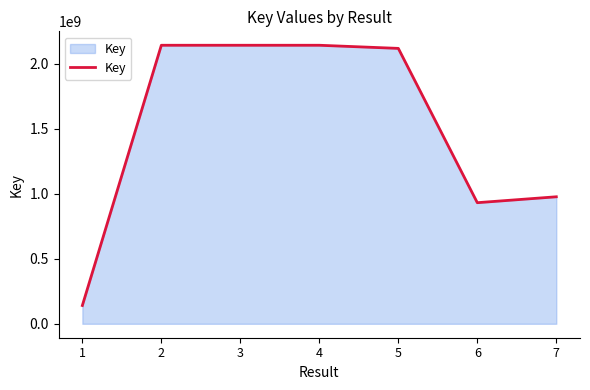

What is the maximum value shown in the chart?

2142245110